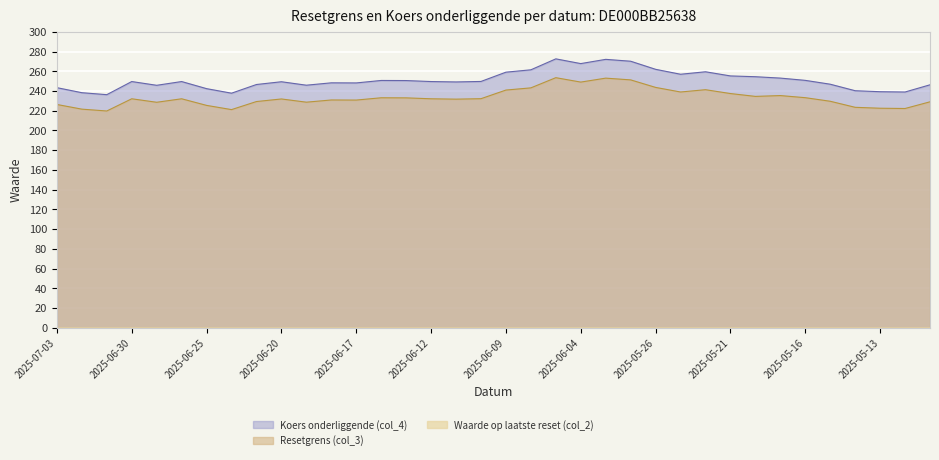

Is the value of Resetgrens (col_3) at 2025-05-20 greater than the value of Koers onderliggende (col_4) at 2025-06-03?

No